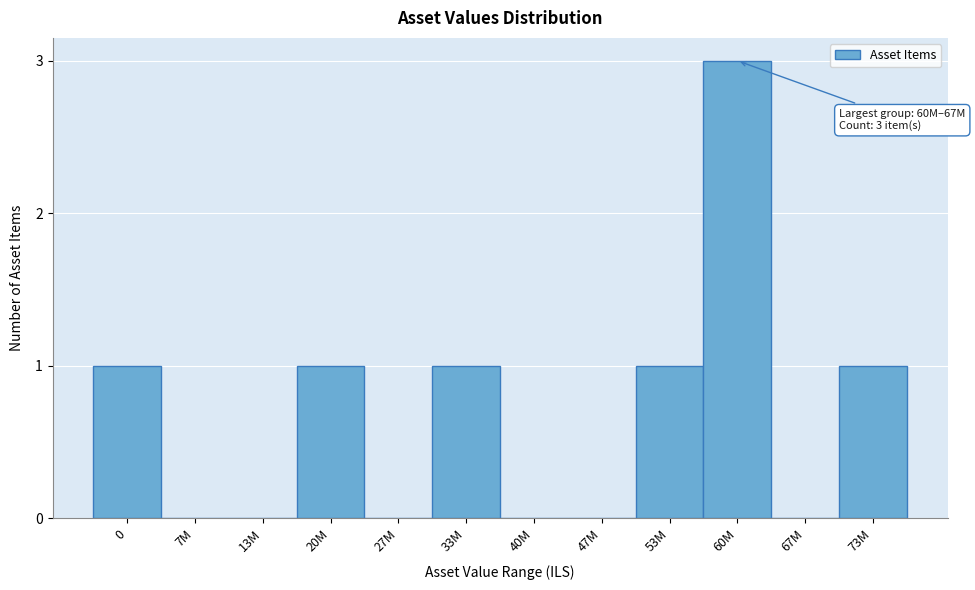

Reading left to right, list all the values displayed in this chart.

0=1	7M=0	13M=0	20M=1	27M=0	33M=1	40M=0	47M=0	53M=1	60M=3	67M=0	73M=1